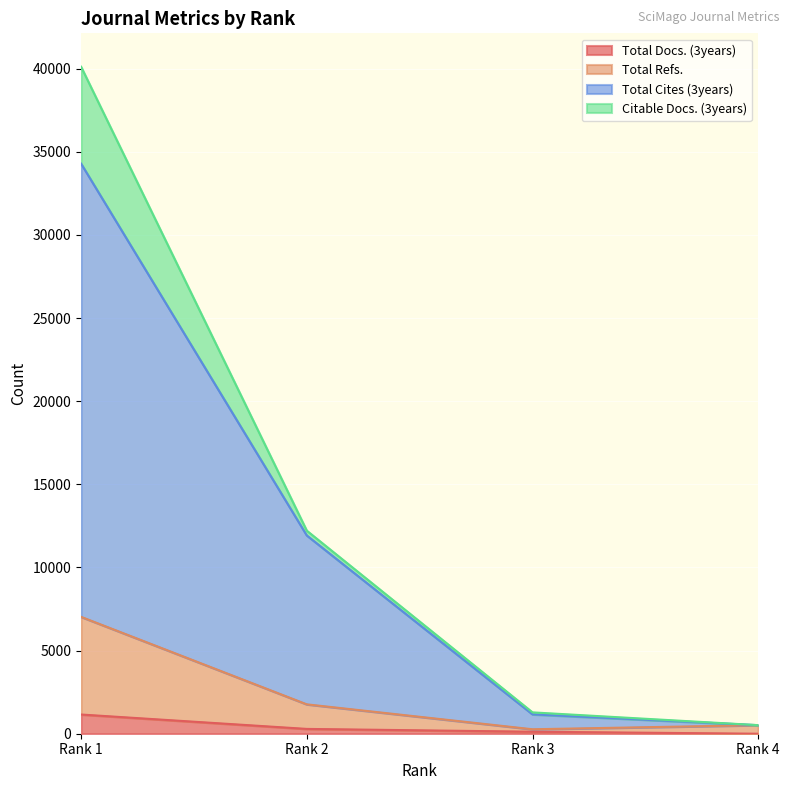

Which series has the largest total across all categories?

Total Cites (3years)